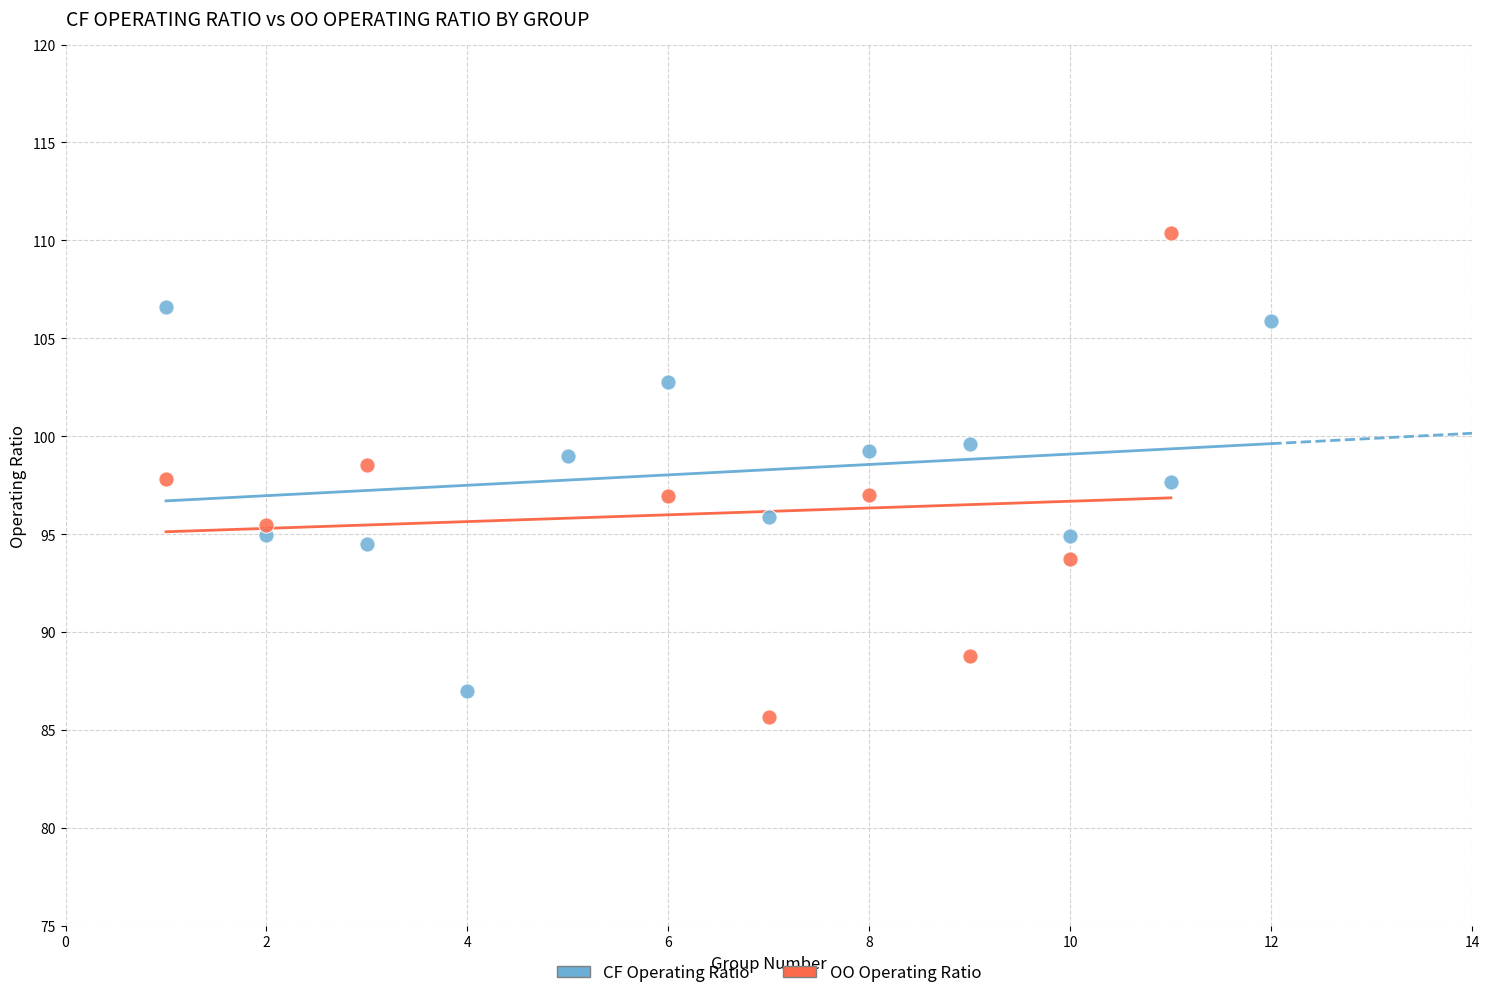

Which series reaches the maximum Y coordinate?

OO Operating Ratio